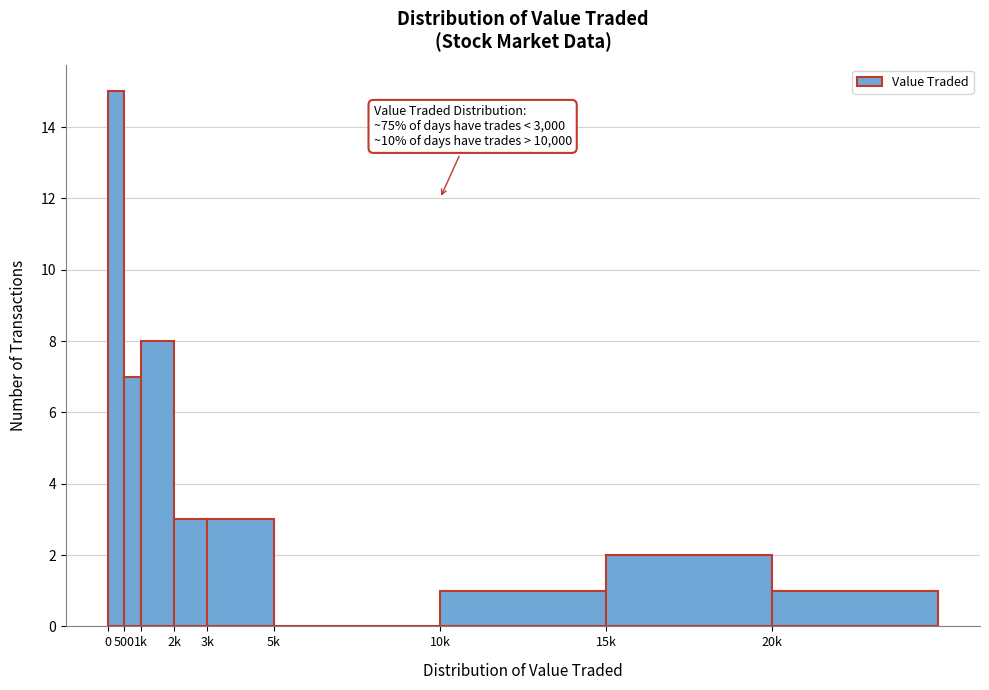

Reading right to left, what are all the values shown in this chart?

20k=1	15k=2	10k=1	5k=0	3k=3	2k=3	1k=8	500=7	0=15